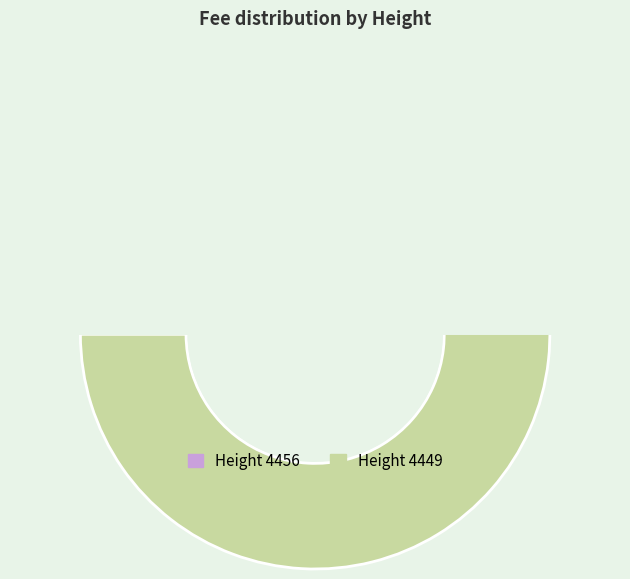

How many slices are in this pie chart?

2